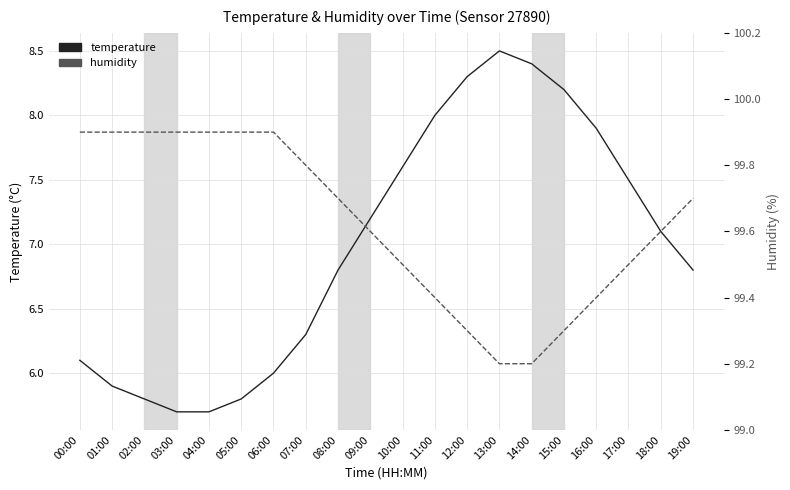

What is the value of the temperature point at the 3rd from the left?

5.8